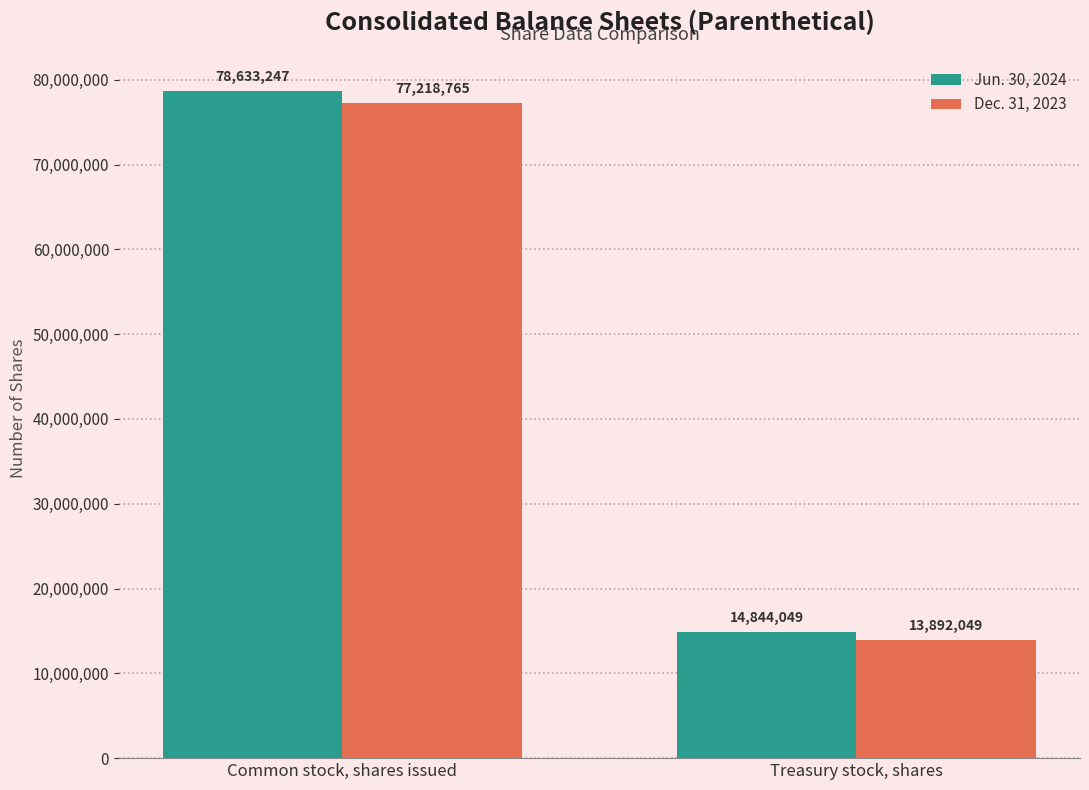

Between Common stock, shares issued and Treasury stock, shares, which series saw the biggest shift?

Jun. 30, 2024